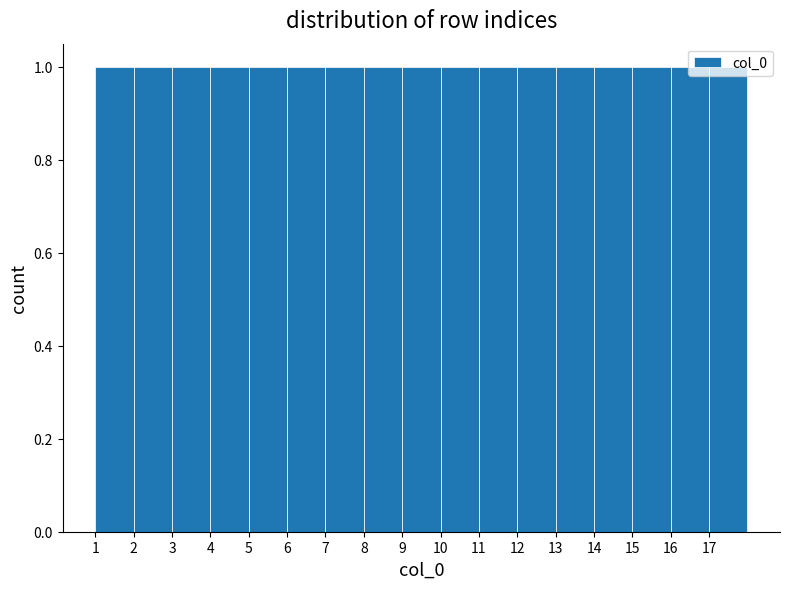

Reading left to right, list every bar in this chart as the range it spans on the x-axis followed by its height. The values are not printed on the chart, so give them approximately, as read against the axis.

1 to 2: 1
2 to 3: 1
3 to 4: 1
4 to 5: 1
5 to 6: 1
6 to 7: 1
7 to 8: 1
8 to 9: 1
9 to 10: 1
10 to 11: 1
11 to 12: 1
12 to 13: 1
13 to 14: 1
14 to 15: 1
15 to 16: 1
16 to 17: 1
17 to 18: 1